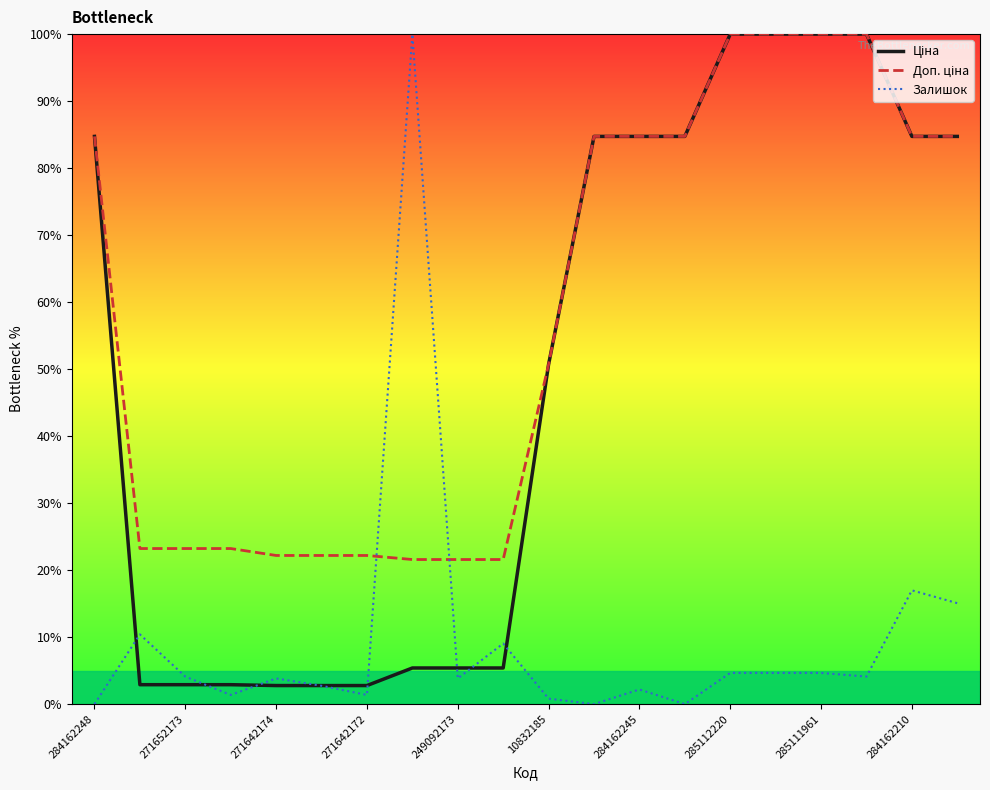

True or false: Залишок has a value of 17.0 at 284162210.

True